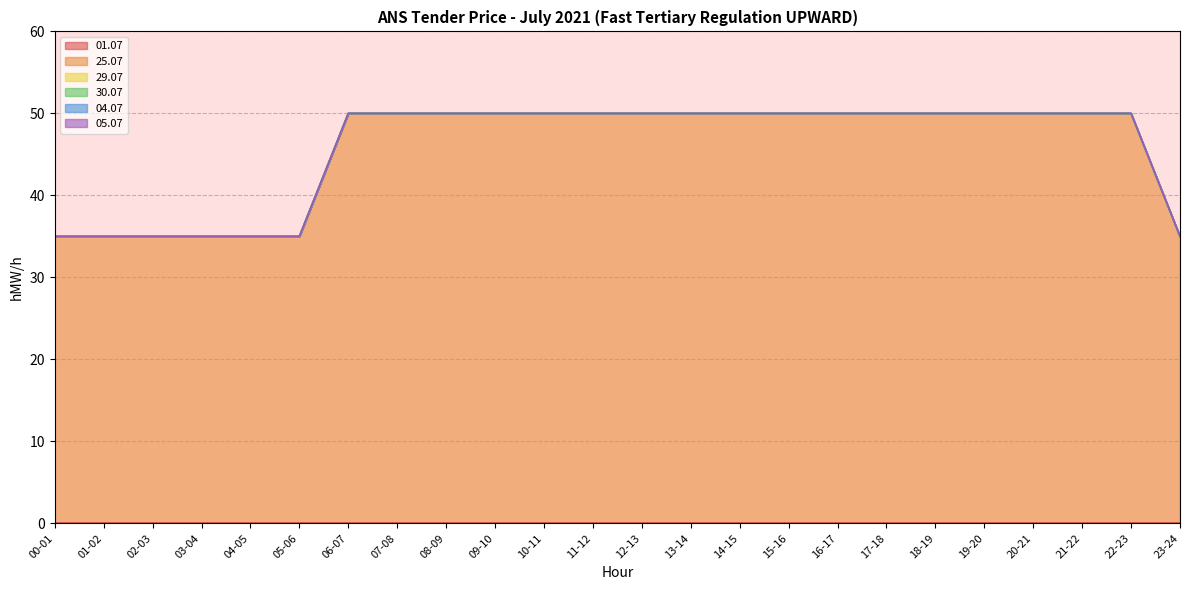

Count the number of data series in this chart.

6